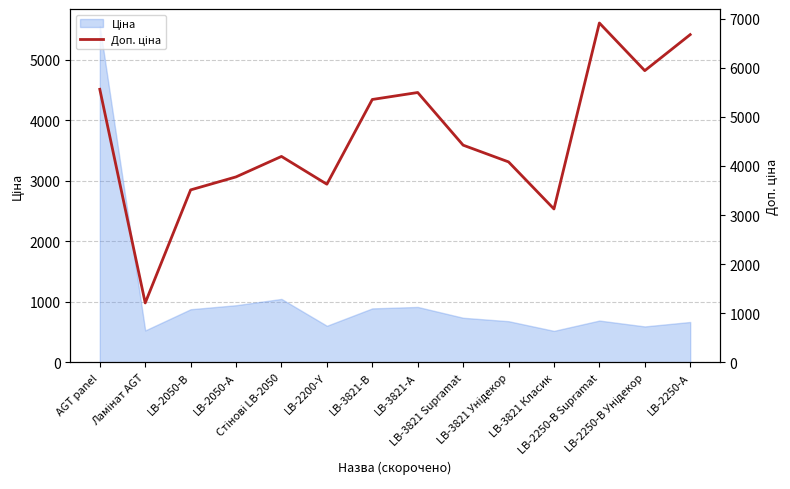

The chart shows a value of 1210.7 at Ламінат AGT. True or false?

True